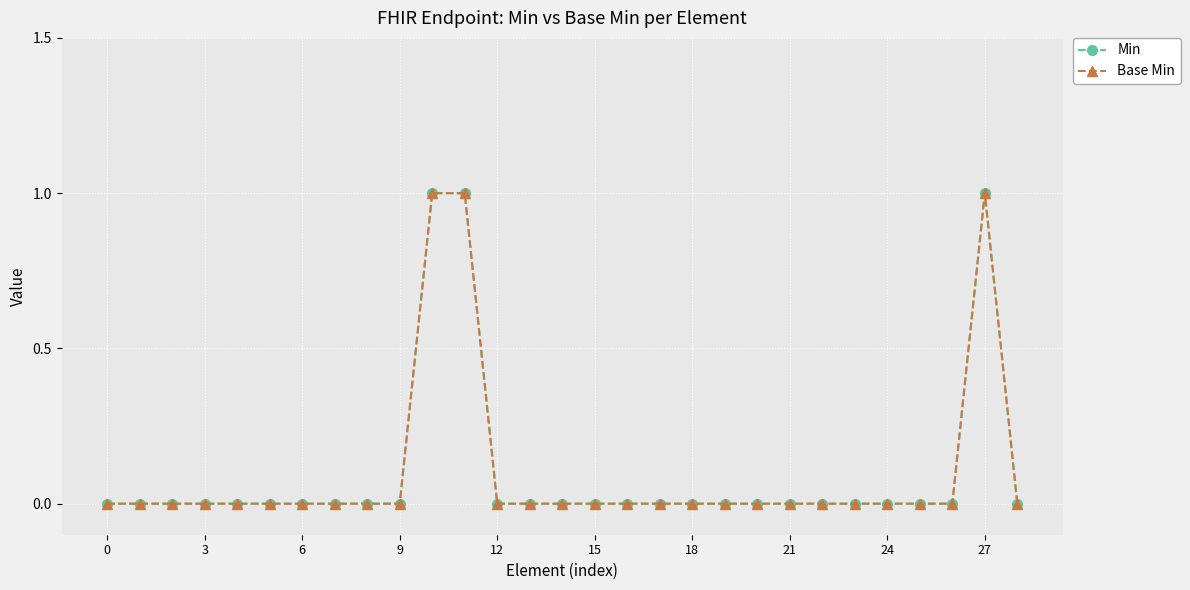

At how many categories does at least one series exceed 0?

3